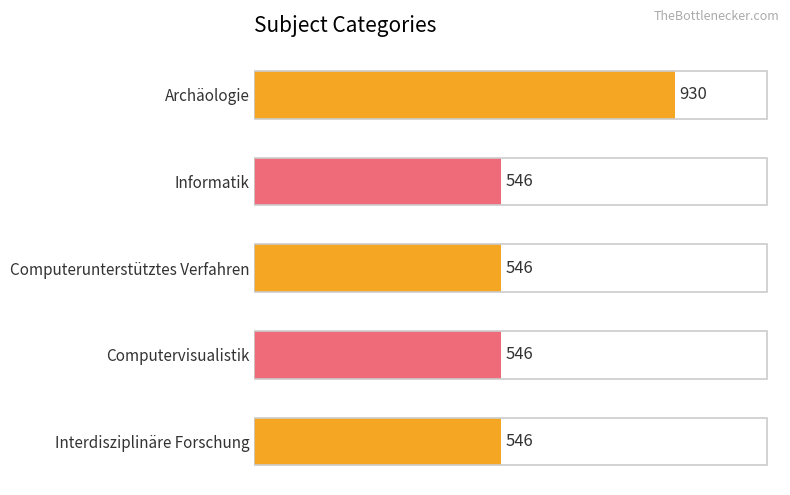

What is the label of the 5th bar from the bottom?

Archäologie